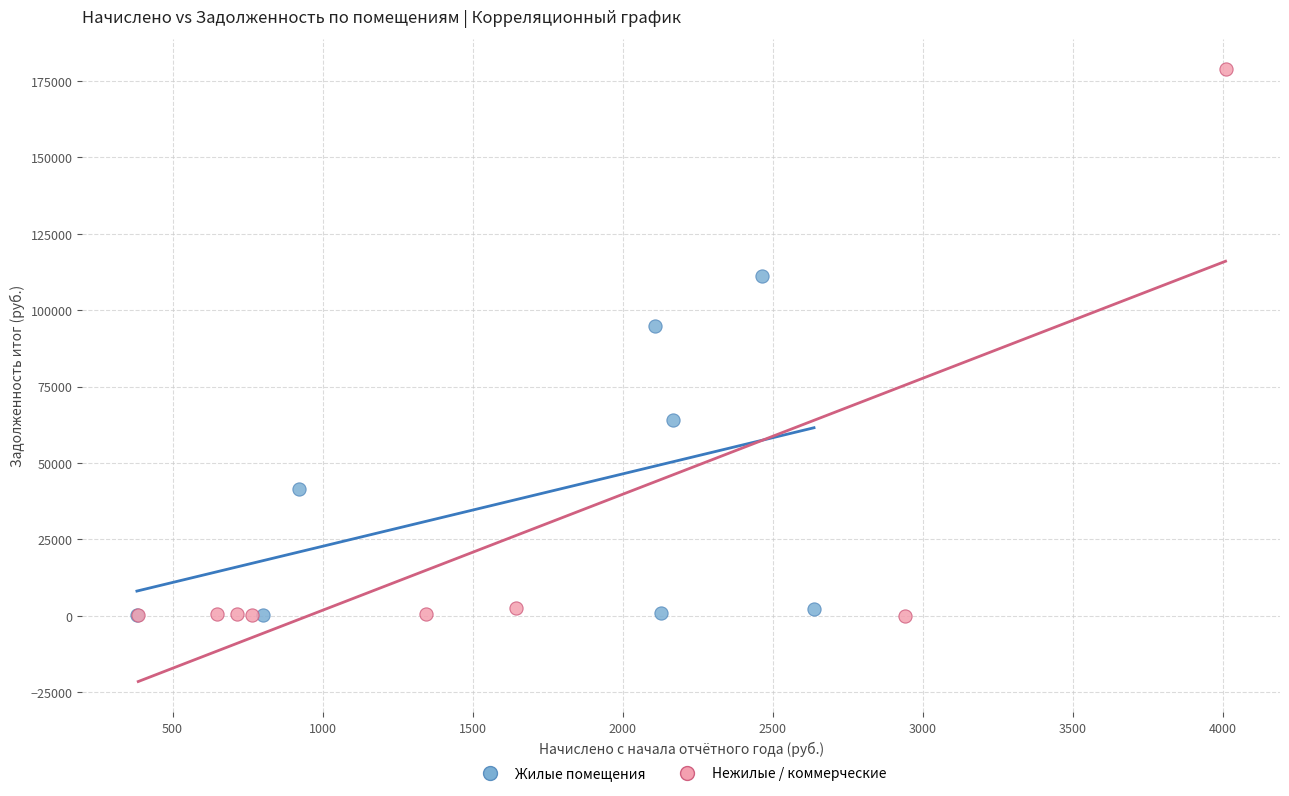

Which series contains the highest Y value?

Нежилые / коммерческие